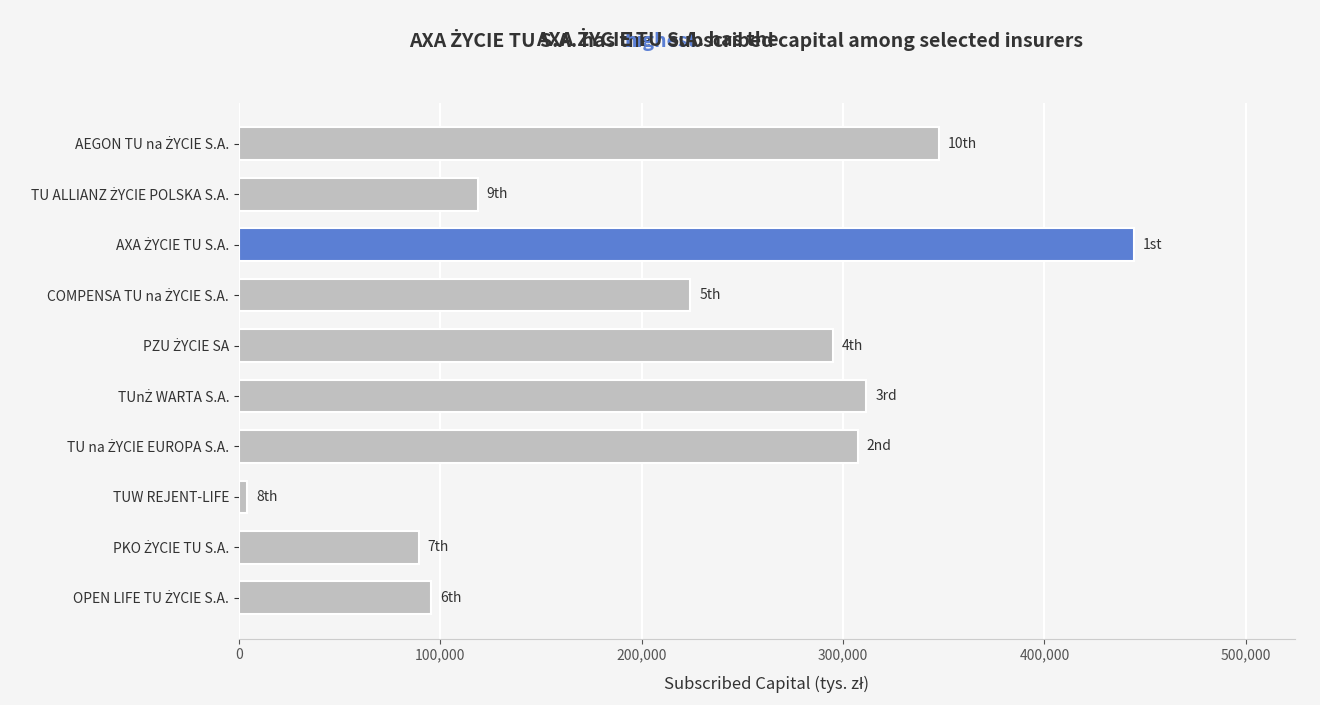

What is the label of the 3rd bar from the bottom?

TUW REJENT-LIFE